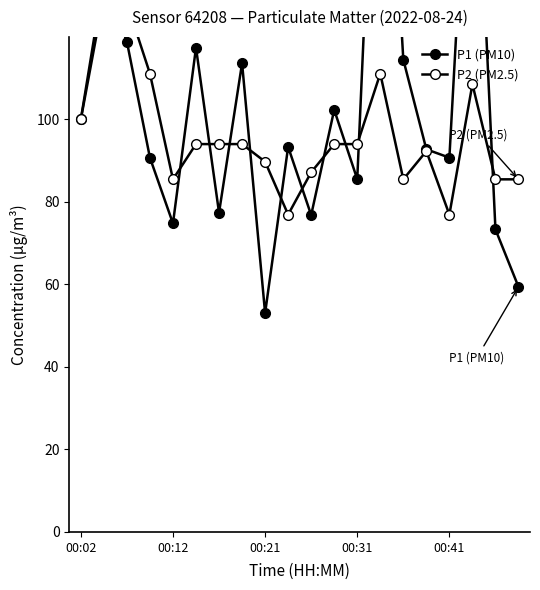

Is this an area chart (filled region under the line)?

No